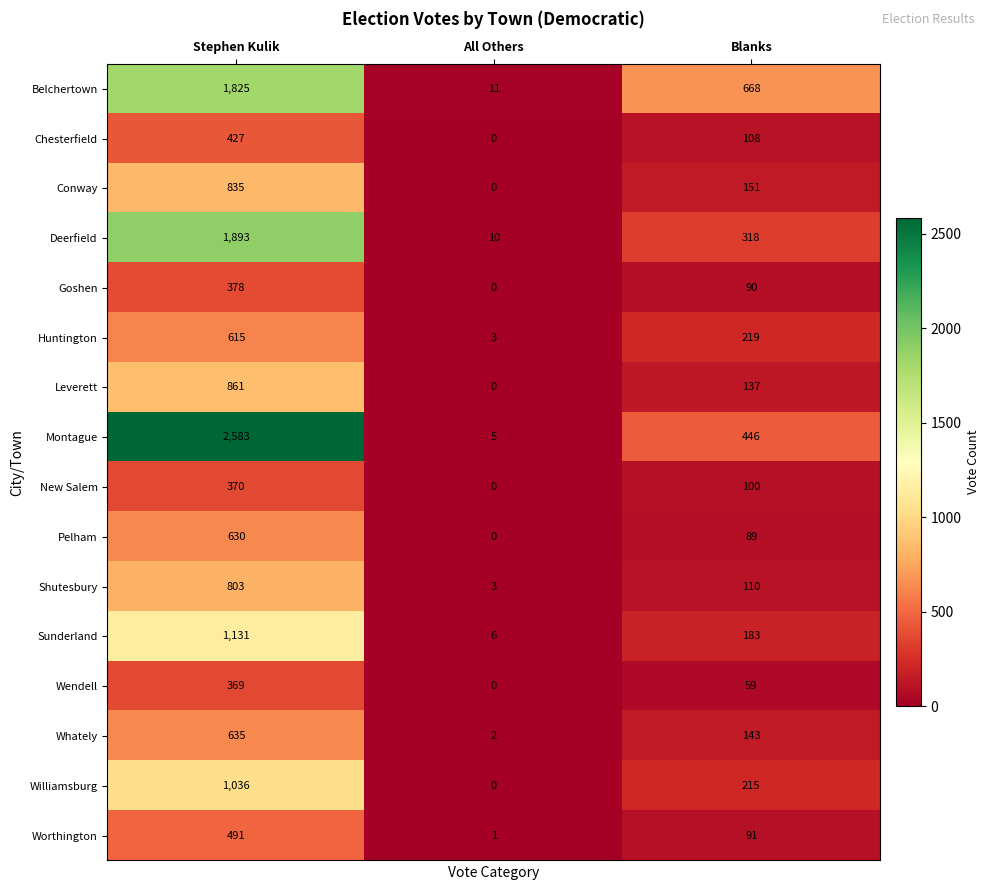

What is the sum of the Wendell values at All Others and Stephen Kulik?

369